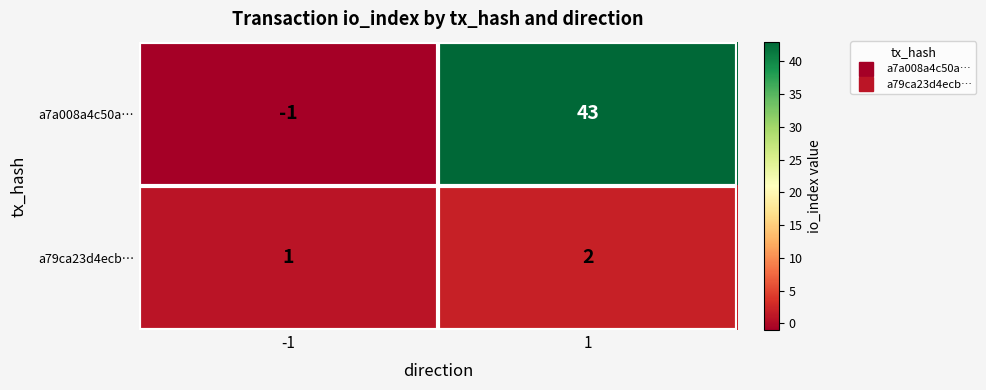

The value of a7a008a4c50a… at 1 is 43. True or false?

True